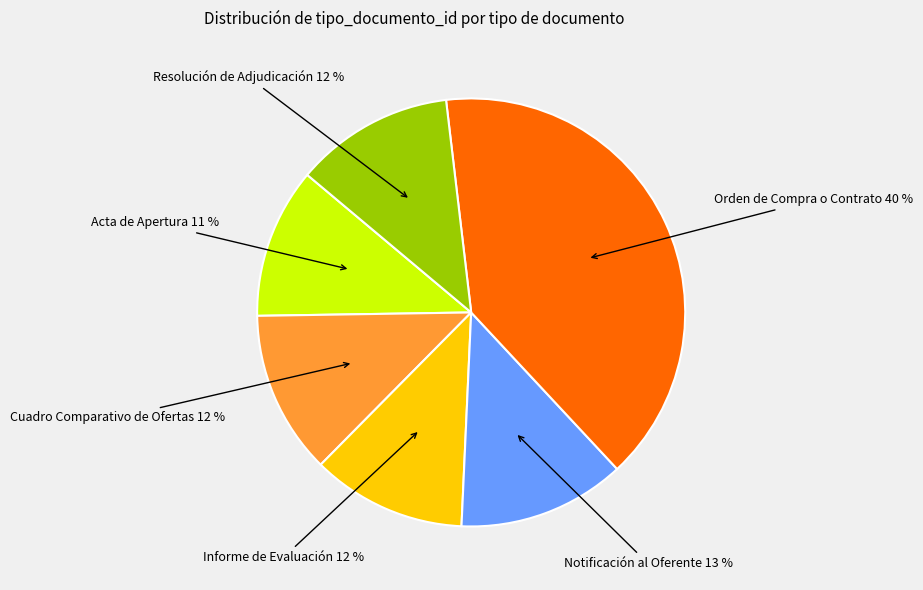

Does any single category account for the majority?

No